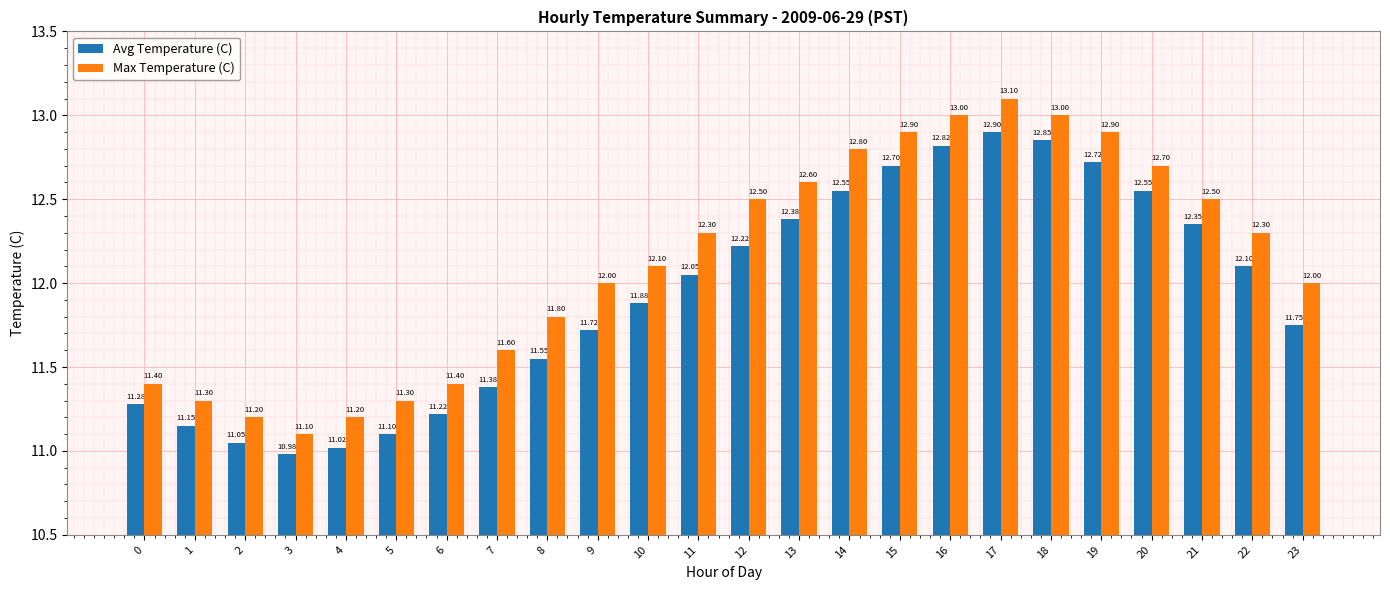

Which series has the widest spread of values?

Max Temperature (C)